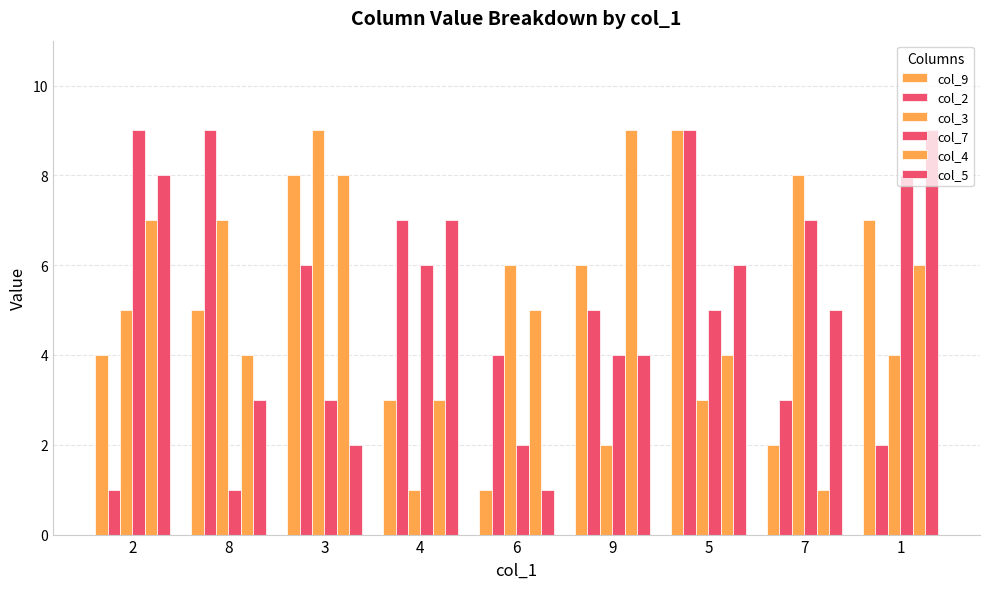

At how many categories does at least one series exceed 4?

9